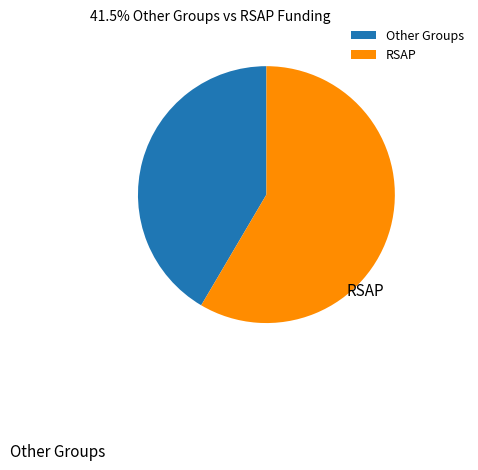

The RSAP slice represents 58% of the pie. True or false?

True